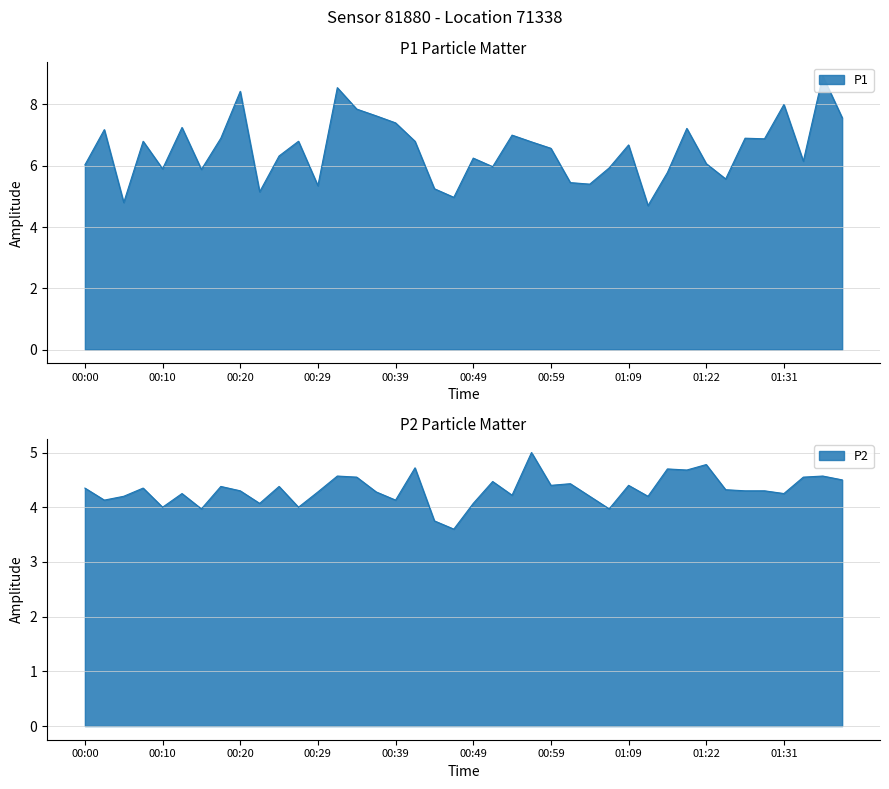

The value of P1 at 00:27 is 10.4. True or false?

False